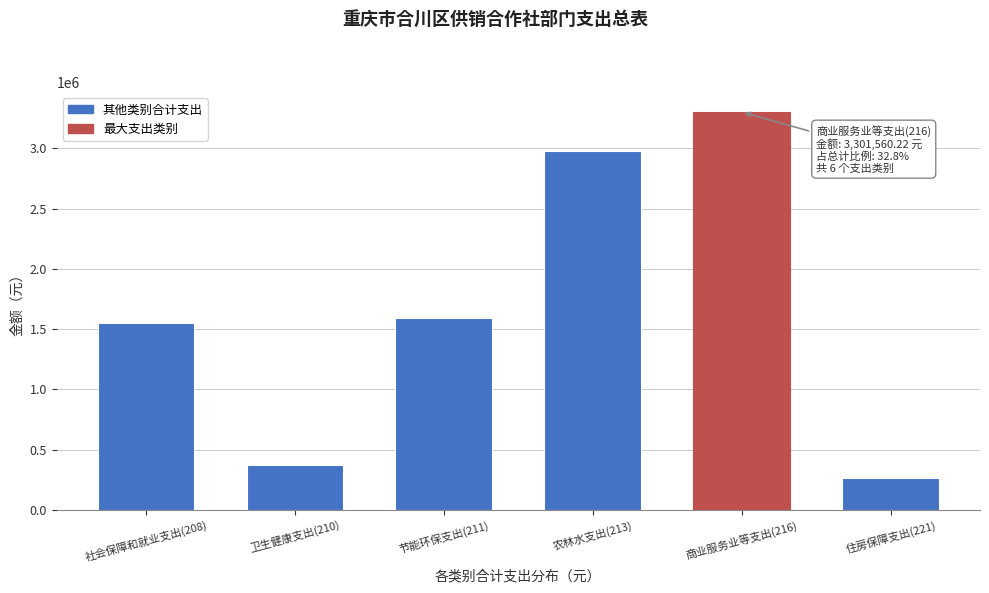

Reading left to right, extract all data points from this chart.

1553516.4	372674.9	1595000.0	2980000.0	3301560.2	265846.6